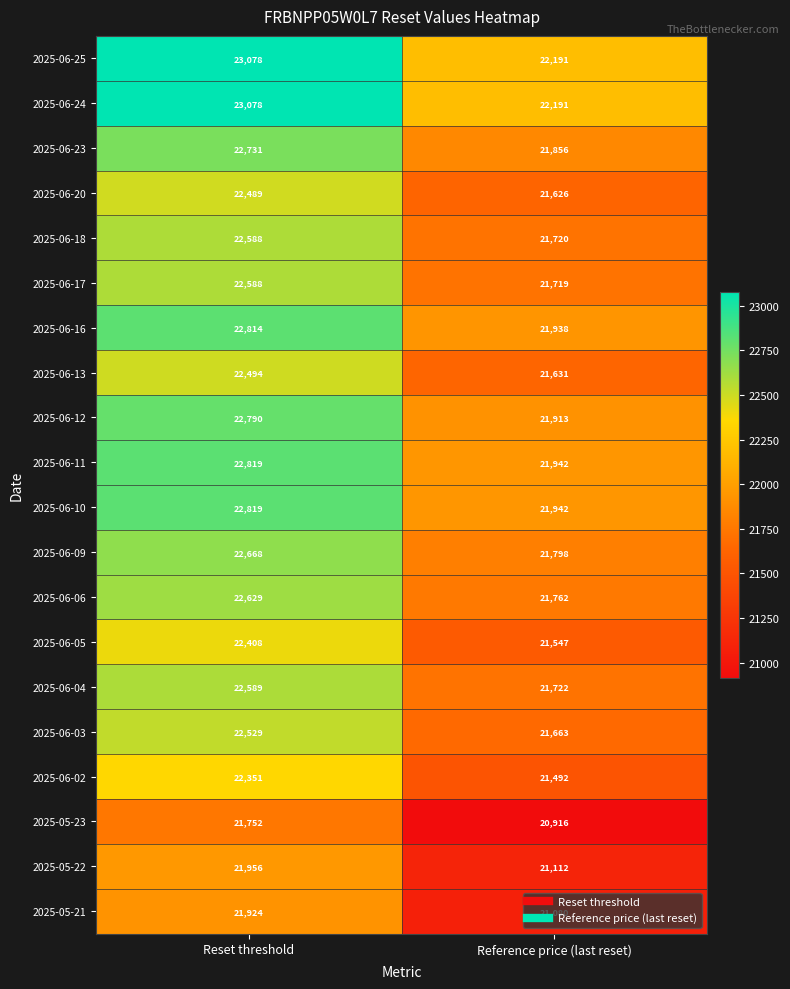

List the labels in order of 2025-06-16 value, largest first.

Reset threshold, Reference price (last reset)